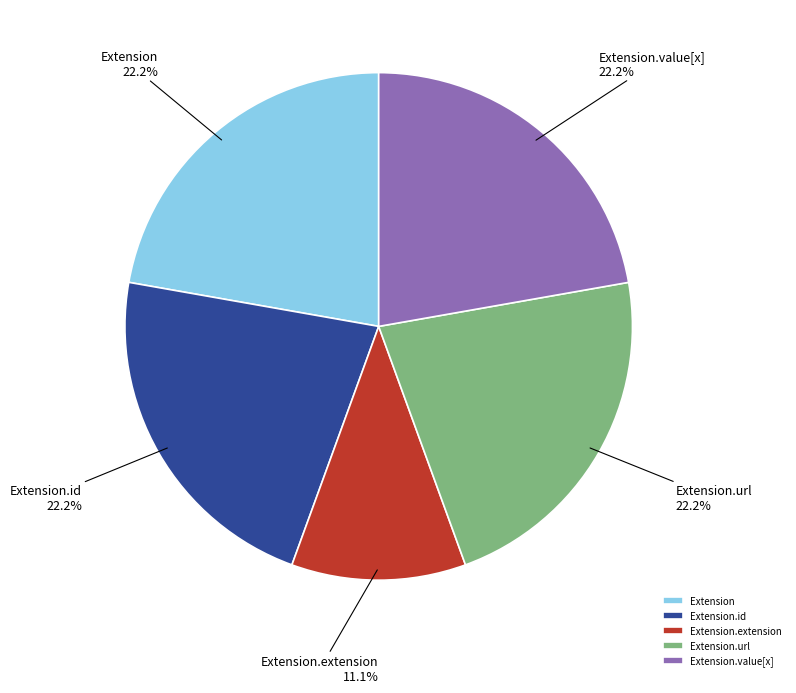

What is the smallest slice in the pie chart?

Extension.extension